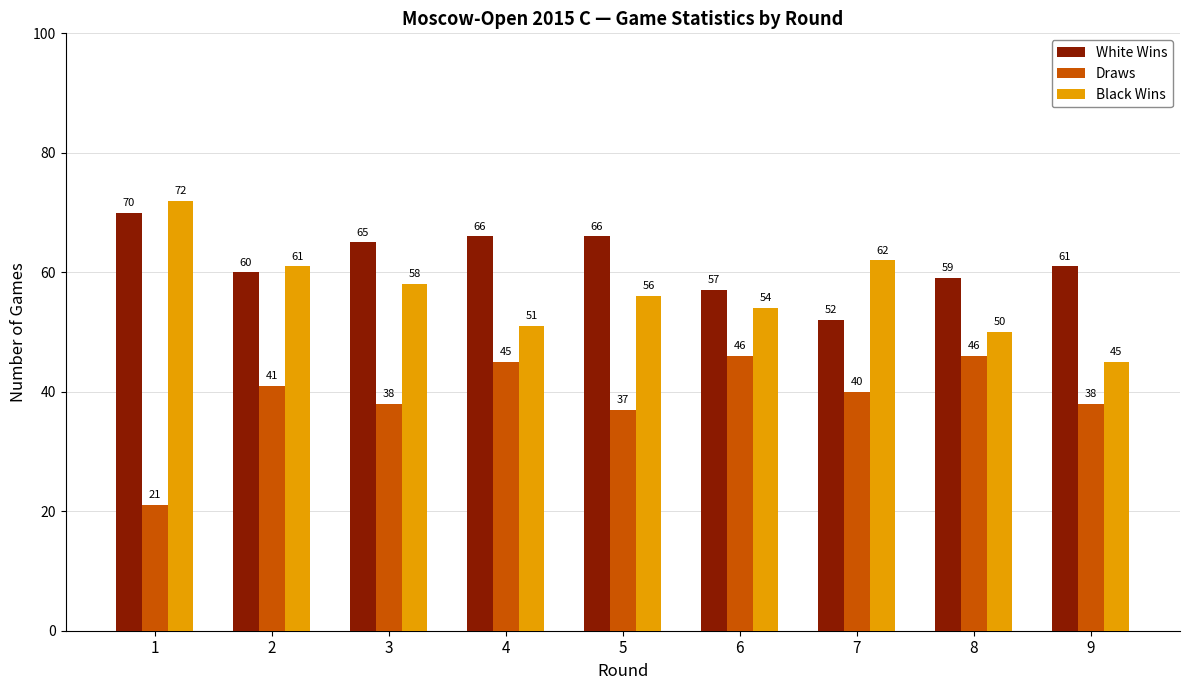

What are all the series names shown in the legend?

White Wins, Draws, Black Wins